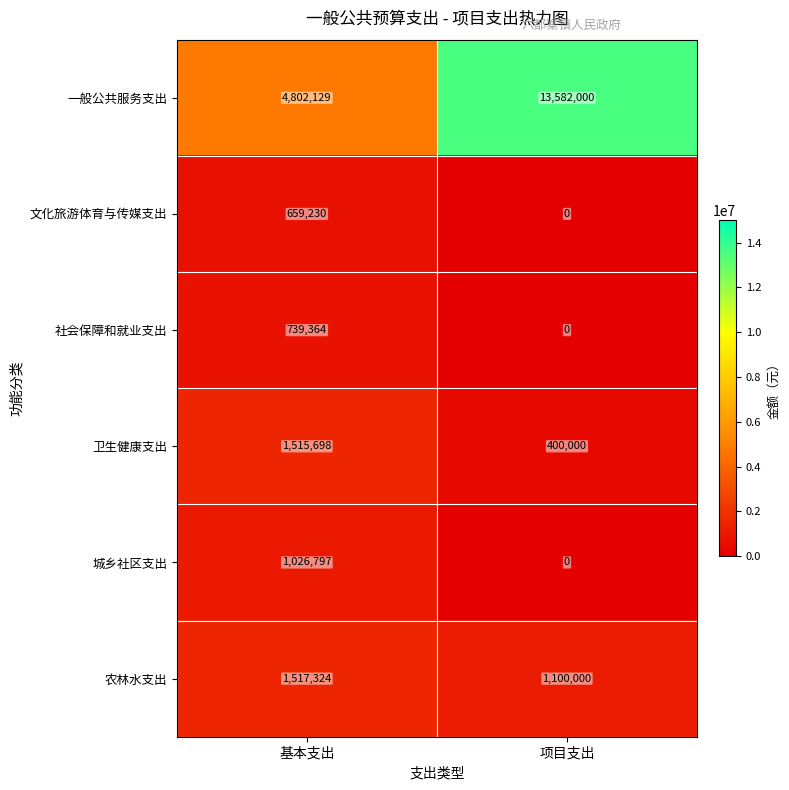

Which series has the widest spread of values?

一般公共服务支出